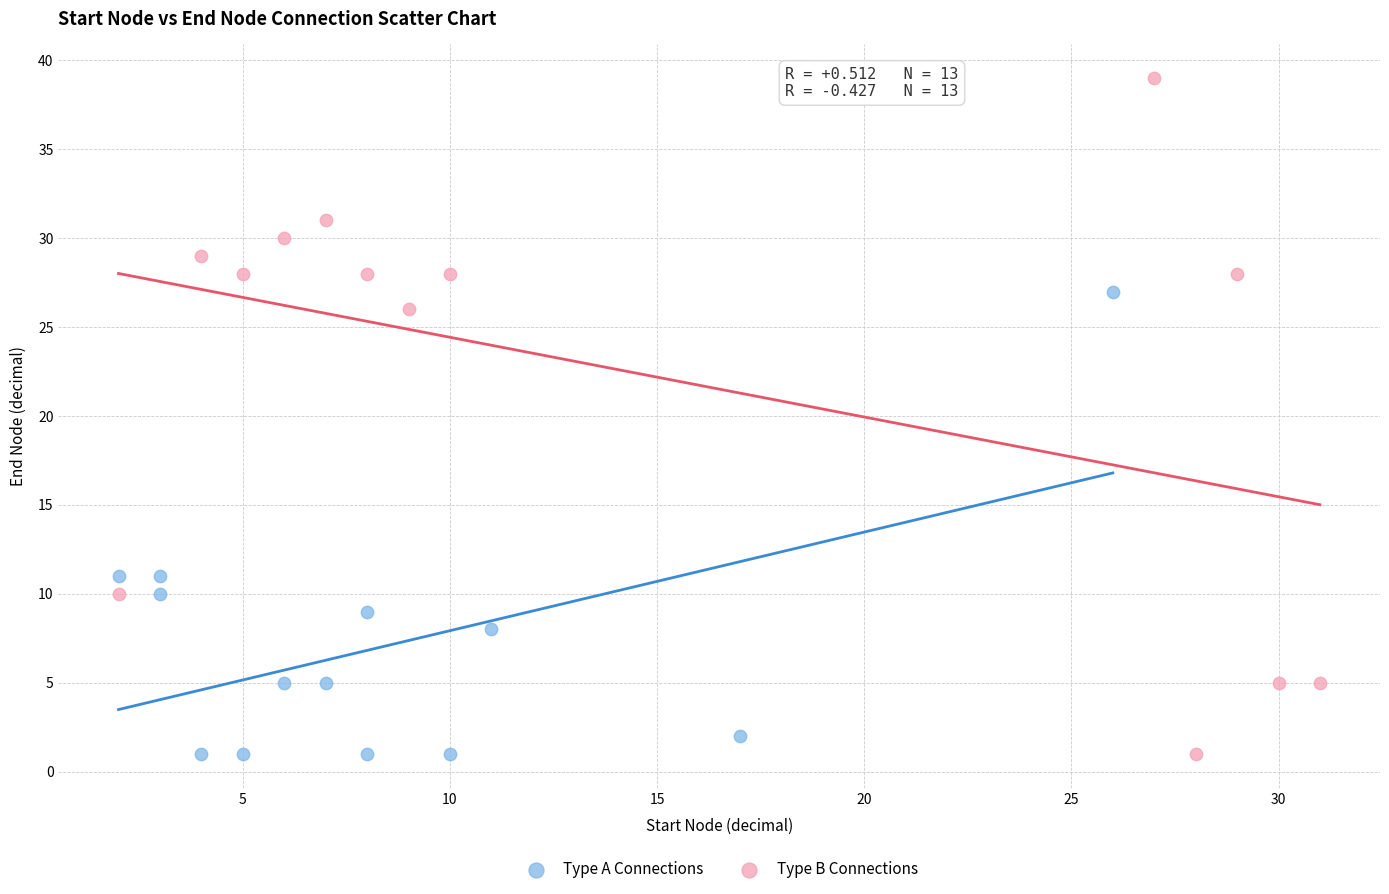

Which series has the largest Y range (max minus min)?

Type B Connections